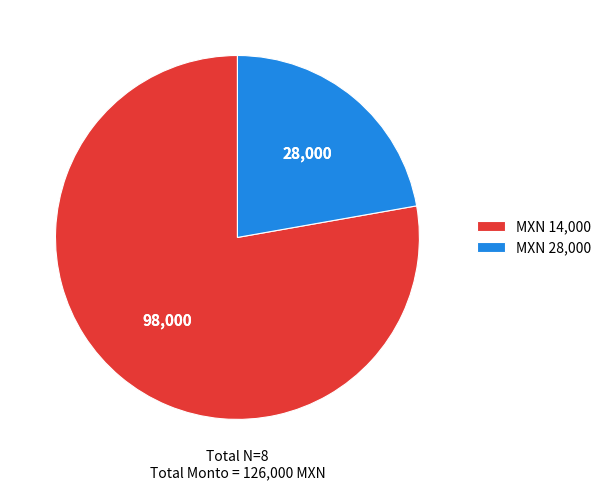

Is there a majority slice in this chart?

Yes